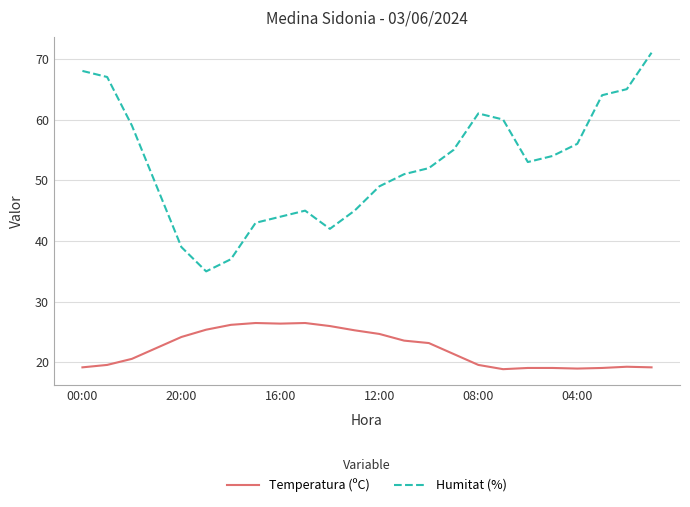

What is the smallest value displayed?

18.9